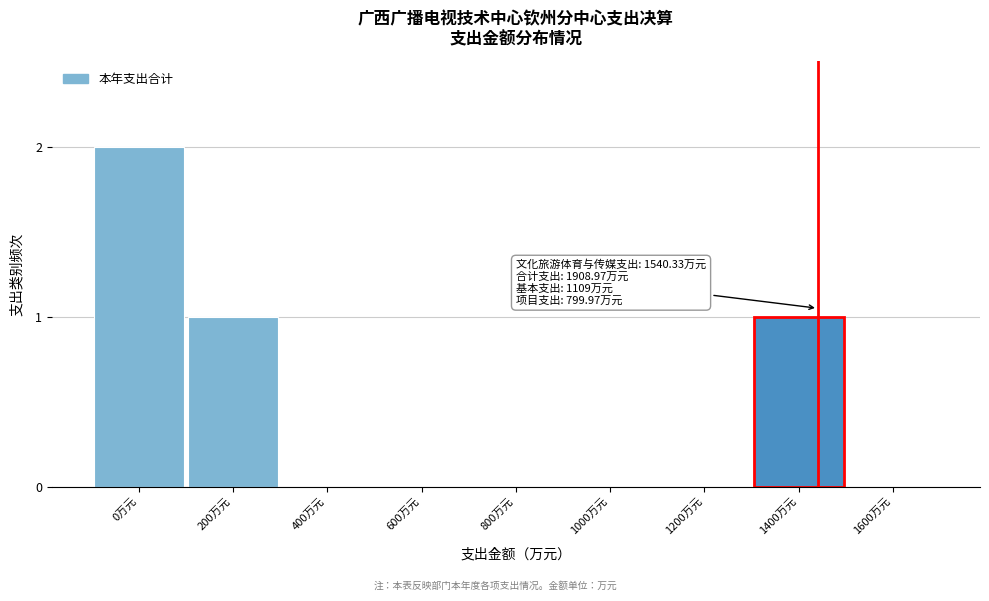

Reading left to right, extract all data points from this chart.

0万元=2	200万元=1	400万元=0	600万元=0	800万元=0	1000万元=0	1200万元=0	1400万元=1	1600万元=0